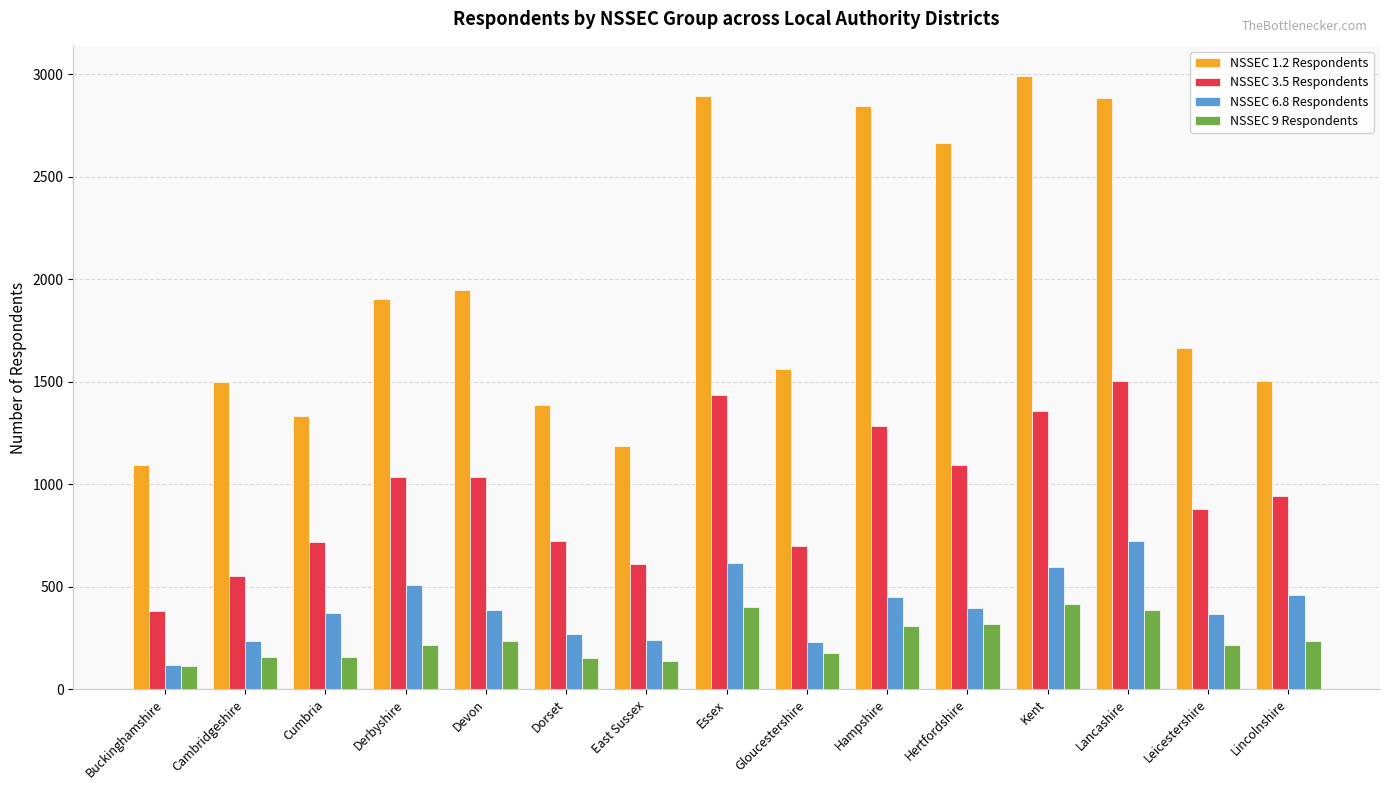

What is the greatest value displayed?

2989